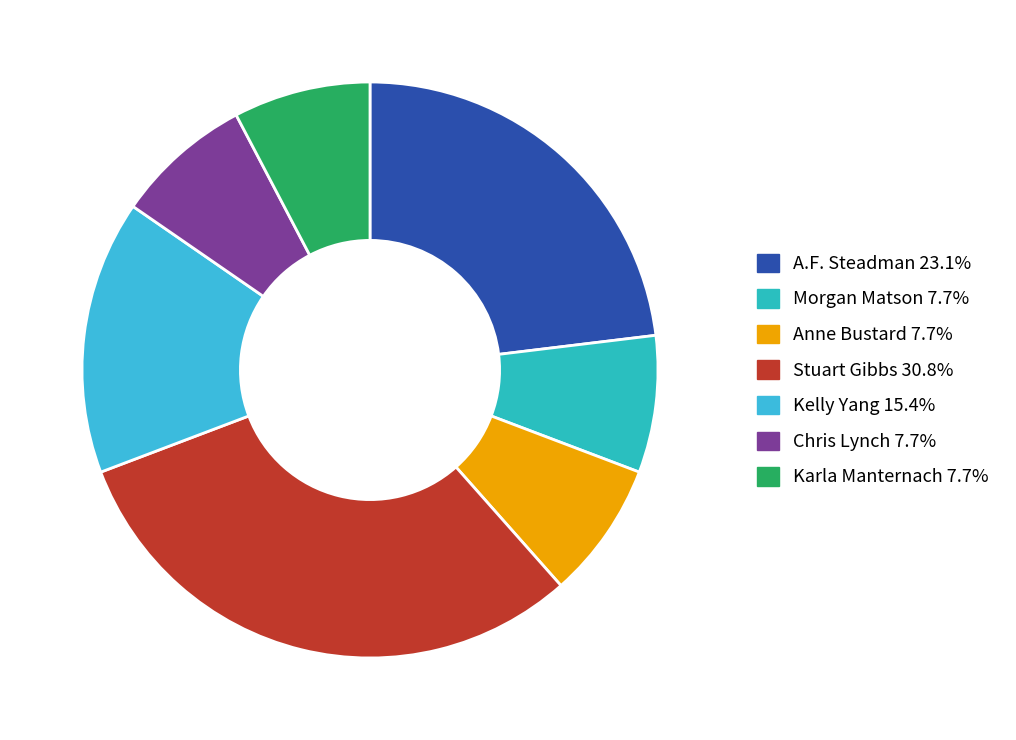

How many slices are in this pie chart?

7